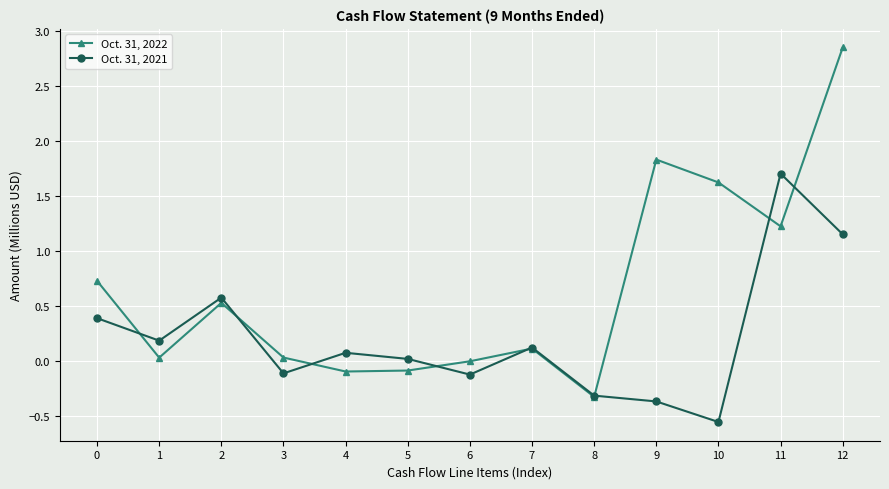

What is the approximate value of Oct. 31, 2021 at 6?

-0.1